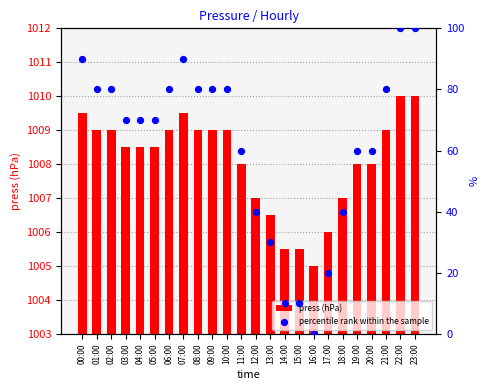

What are all the series names shown in the legend?

press (hPa), percentile rank within the sample